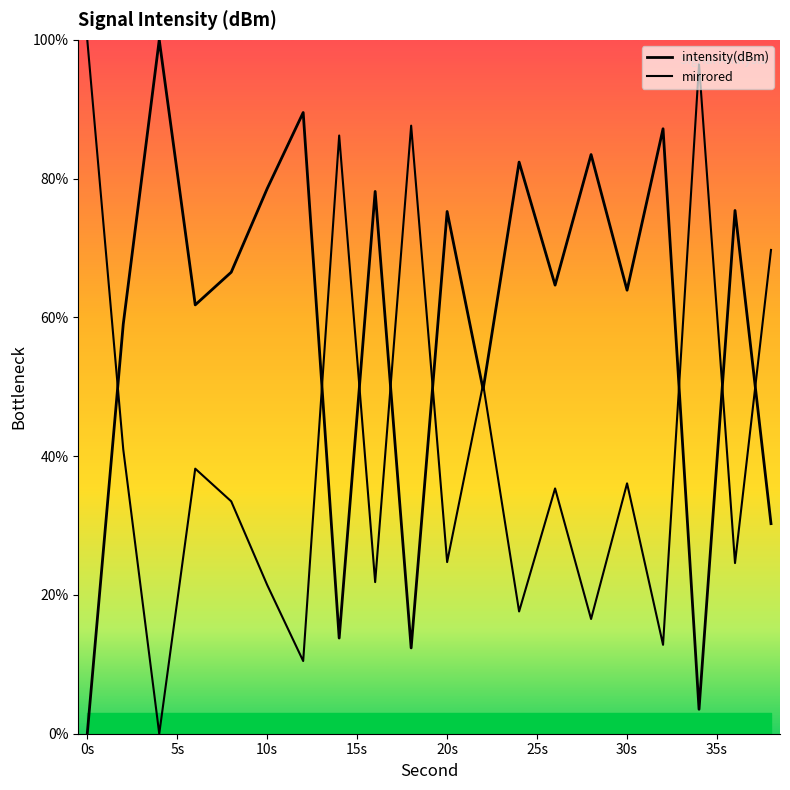

How many data points does each series have?

20